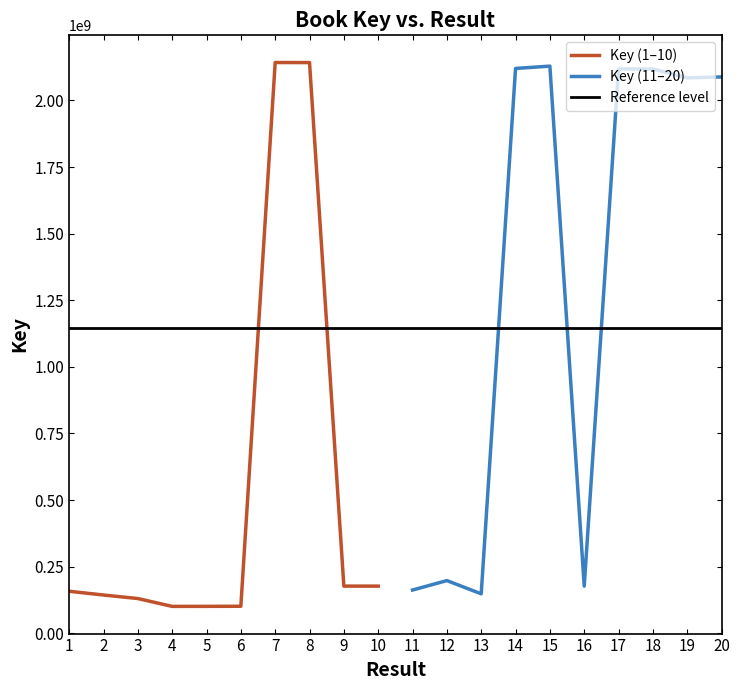

Where is the data nearest to the value 1121512781?

12